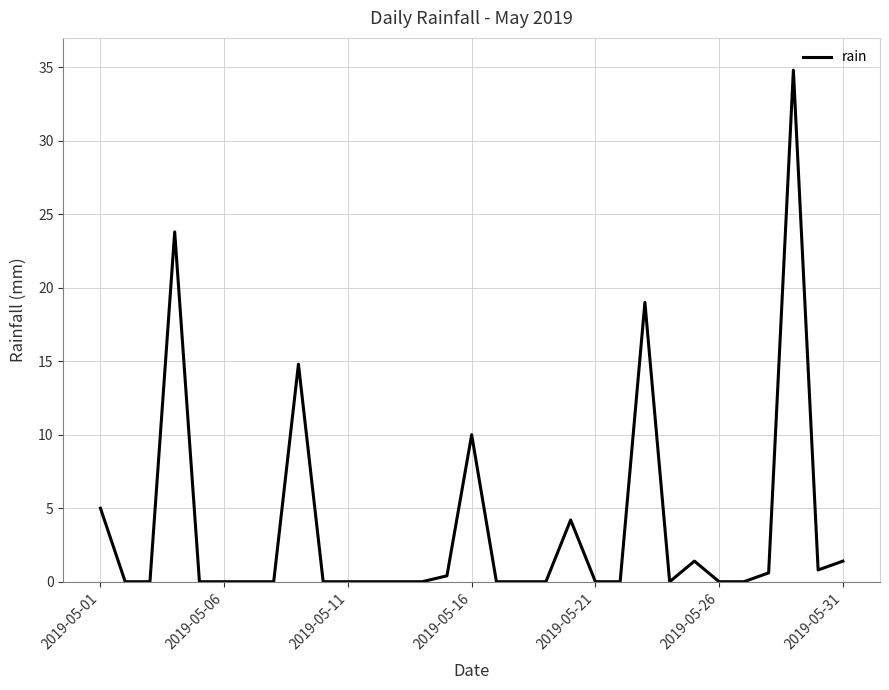

Is this an area chart (filled region under the line)?

No